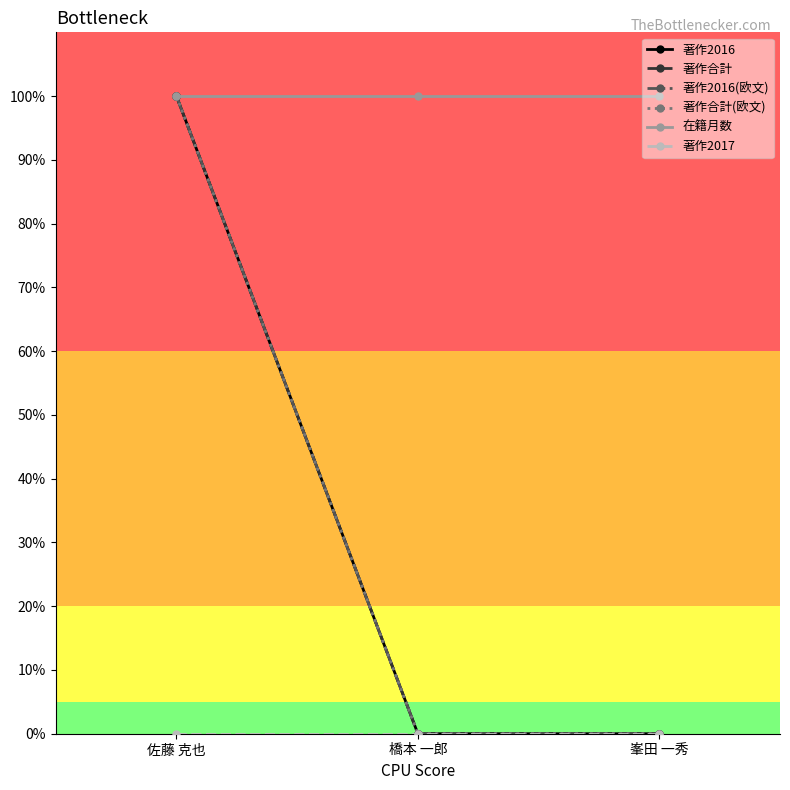

Is this an area chart (filled region under the line)?

No